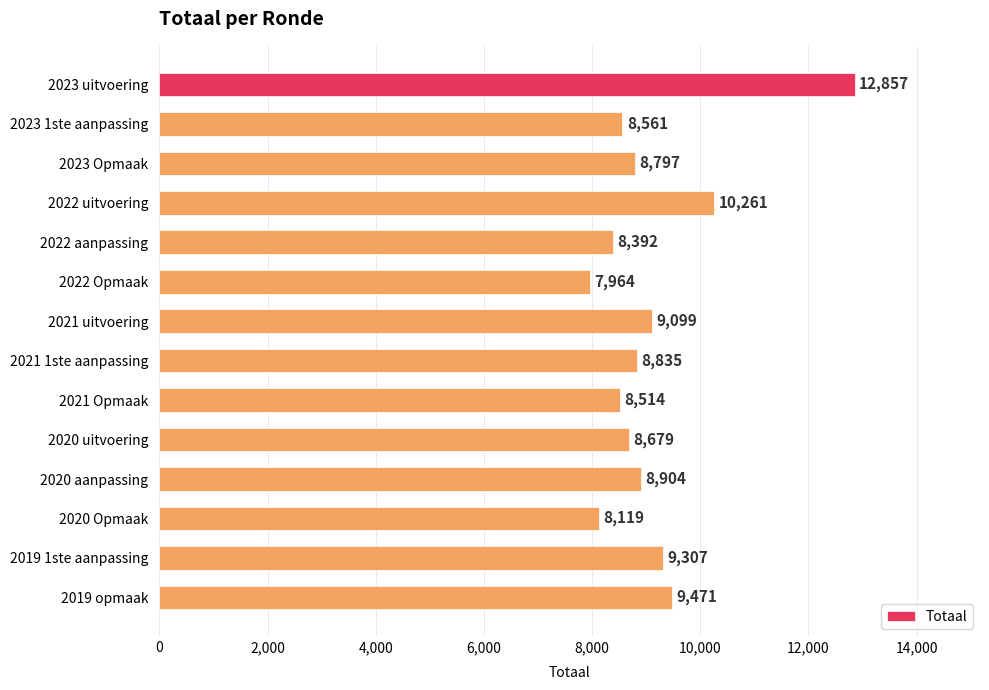

Reading top to bottom, extract all data points from this chart.

2023 uitvoering=12857	2023 1ste aanpassing=8561	2023 Opmaak=8797	2022 uitvoering=10261	2022 aanpassing=8392	2022 Opmaak=7964	2021 uitvoering=9099	2021 1ste aanpassing=8835	2021 Opmaak=8514	2020 uitvoering=8679	2020 aanpassing=8904	2020 Opmaak=8119	2019 1ste aanpassing=9307	2019 opmaak=9471